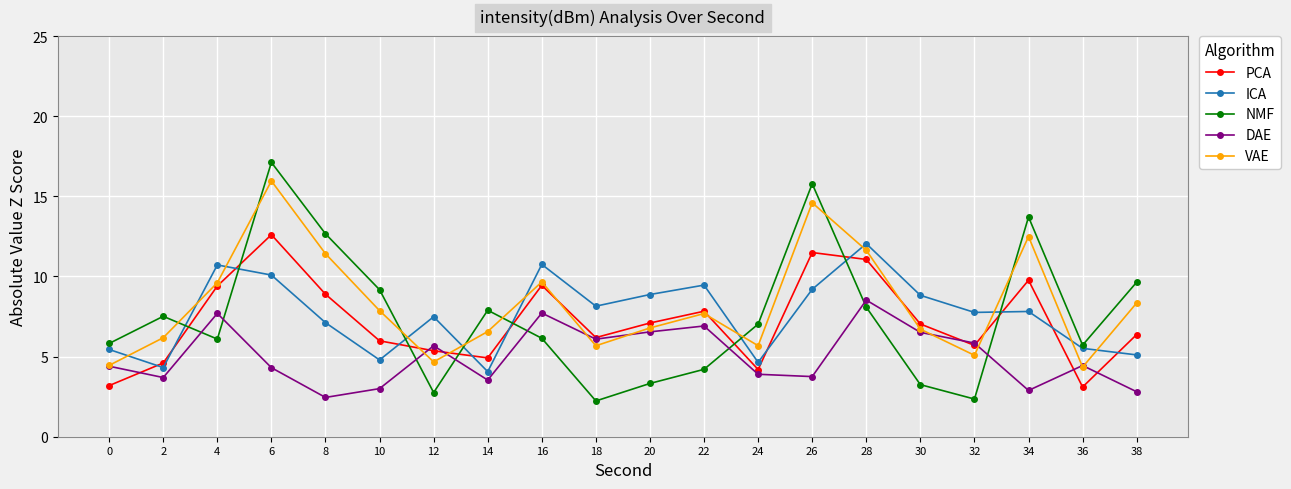

At which category is the sum across all series the highest?

6